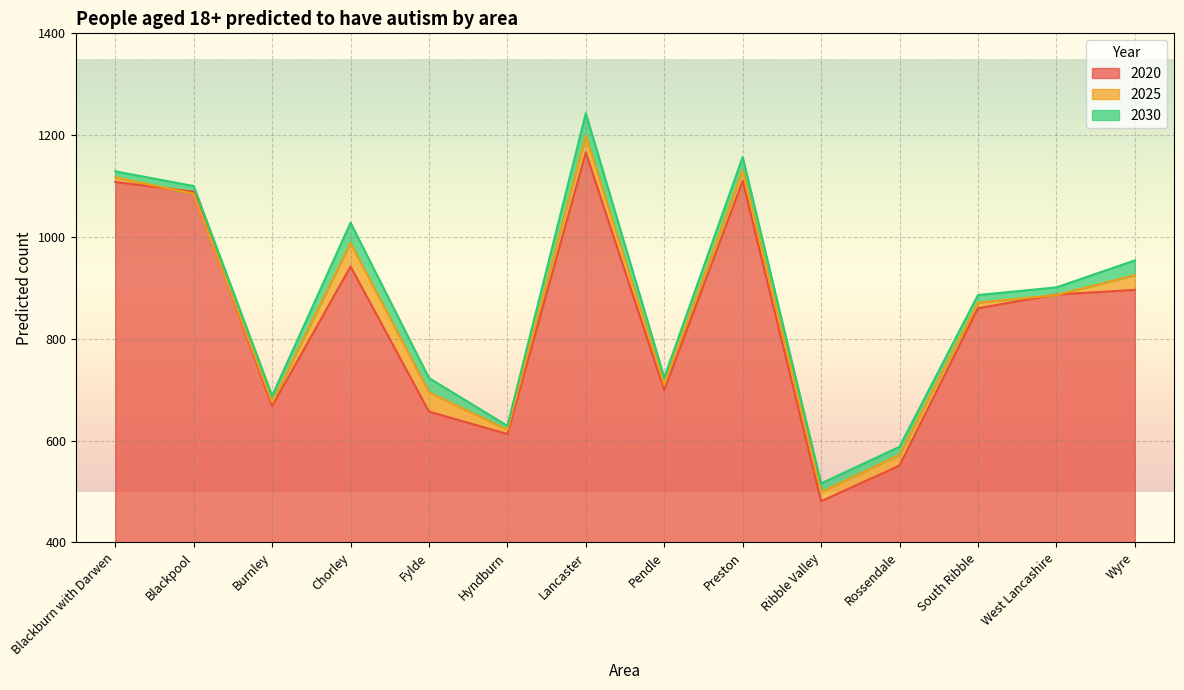

Rank the series by their maximum value, from lowest to highest.

2020, 2025, 2030